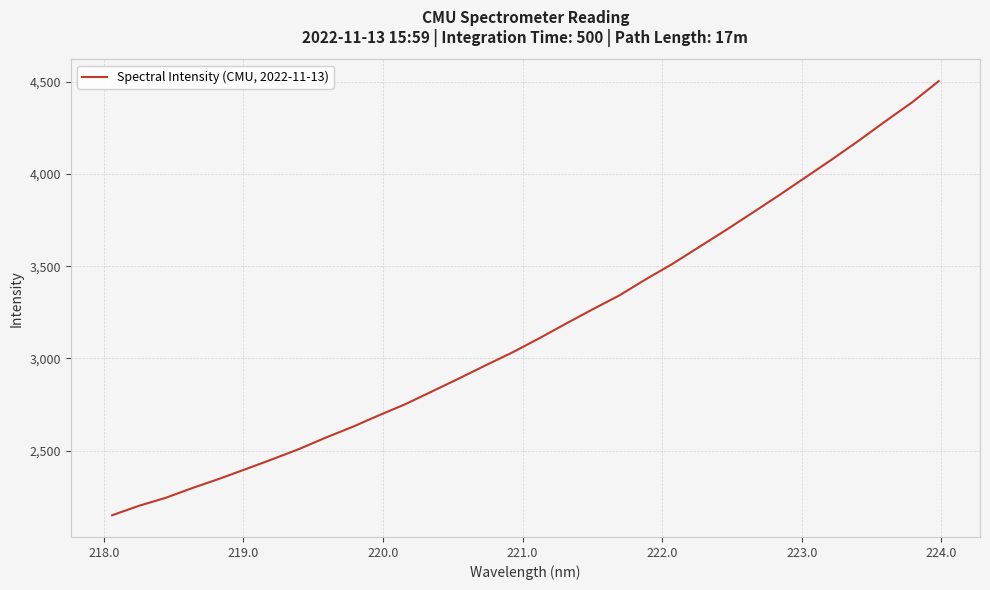

How many lines are shown in the chart?

1